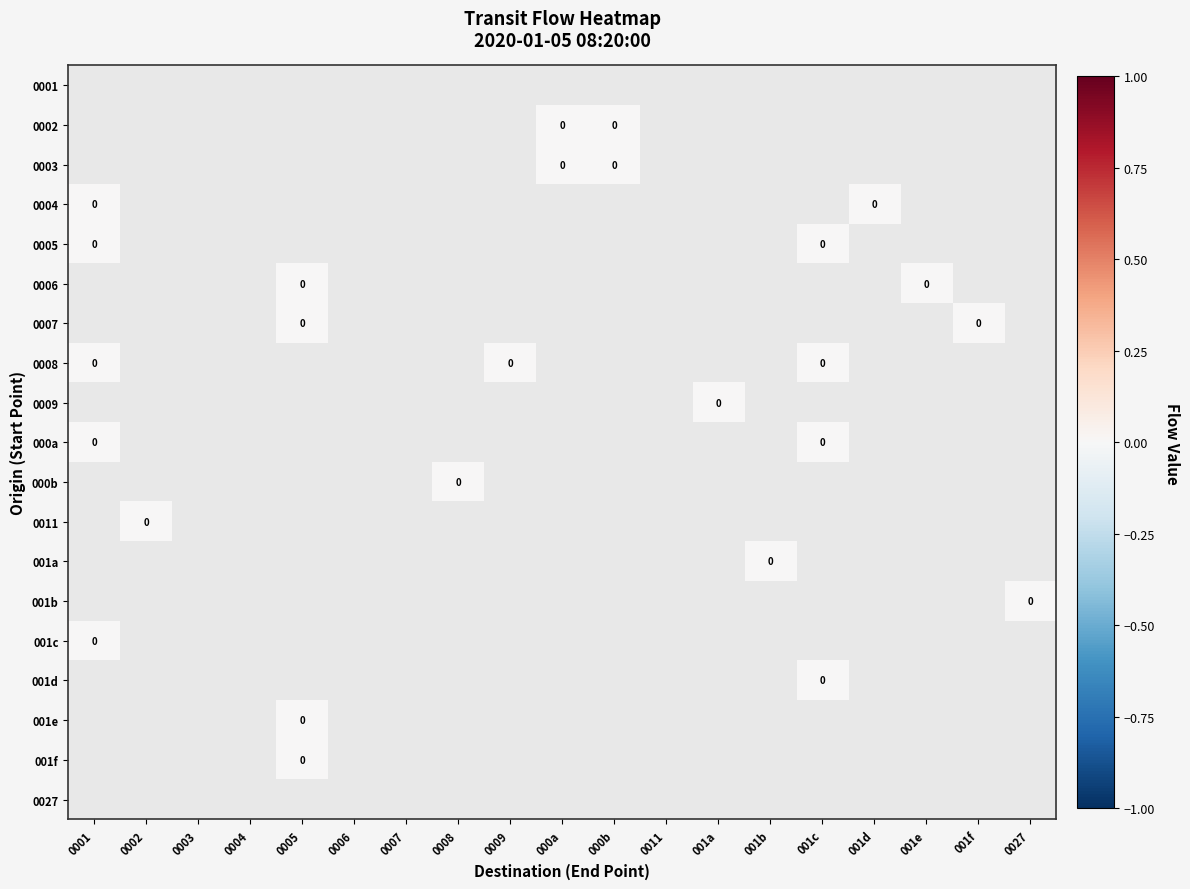

List the labels in order of 0006 value, largest first.

0001, 0002, 0003, 0004, 0005, 0006, 0007, 0008, 0009, 000a, 000b, 0011, 001a, 001b, 001c, 001d, 001e, 001f, 0027